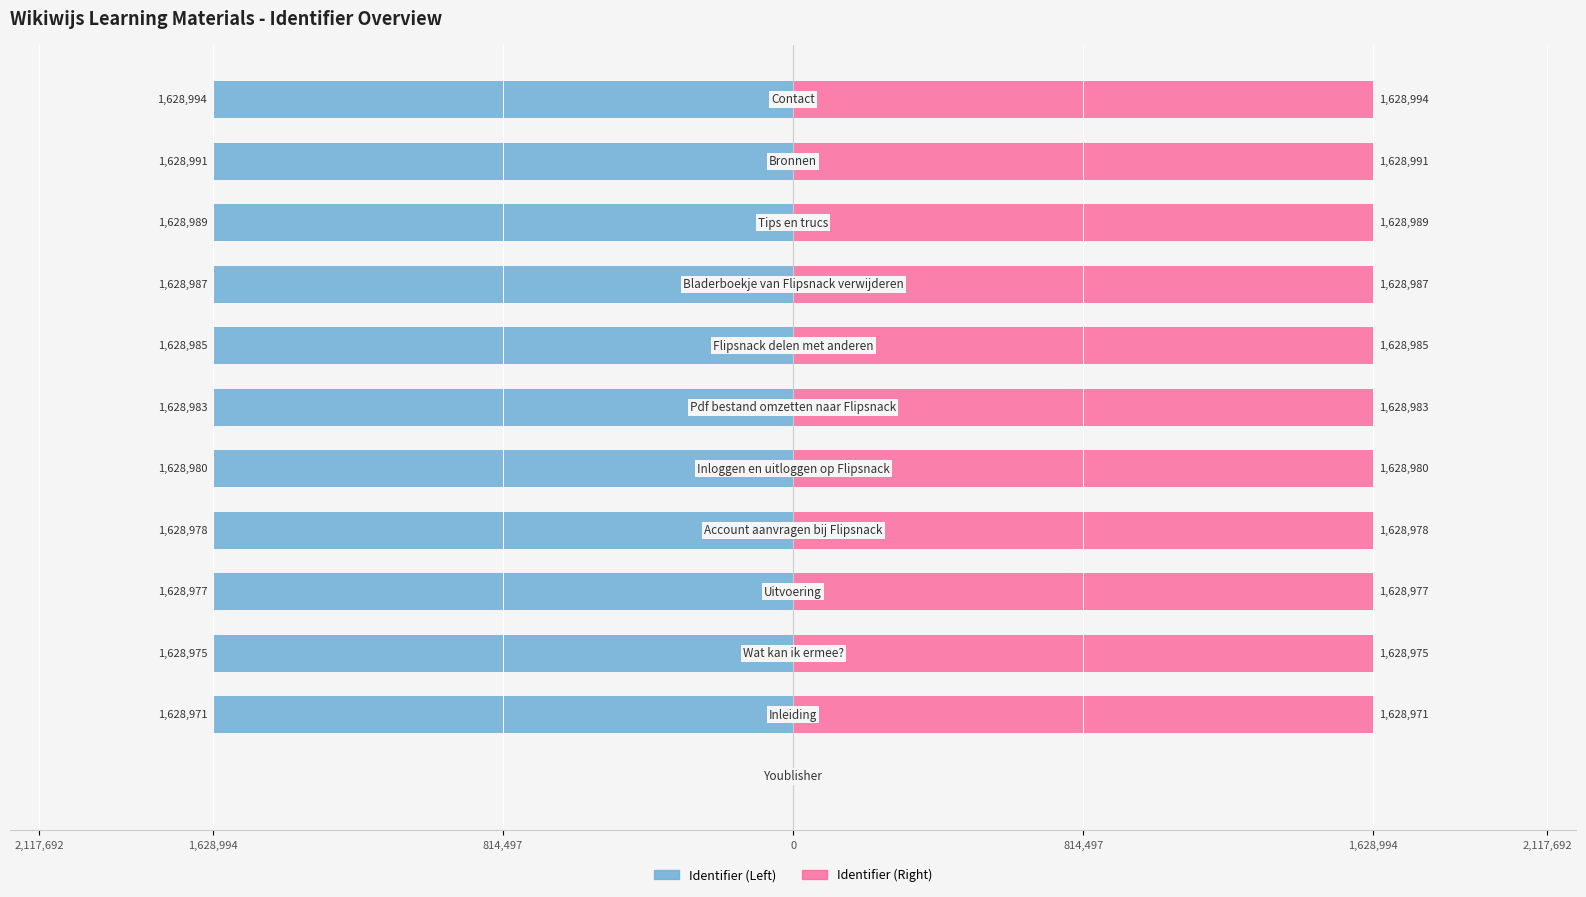

What is the maximum value shown in the chart?

1628994